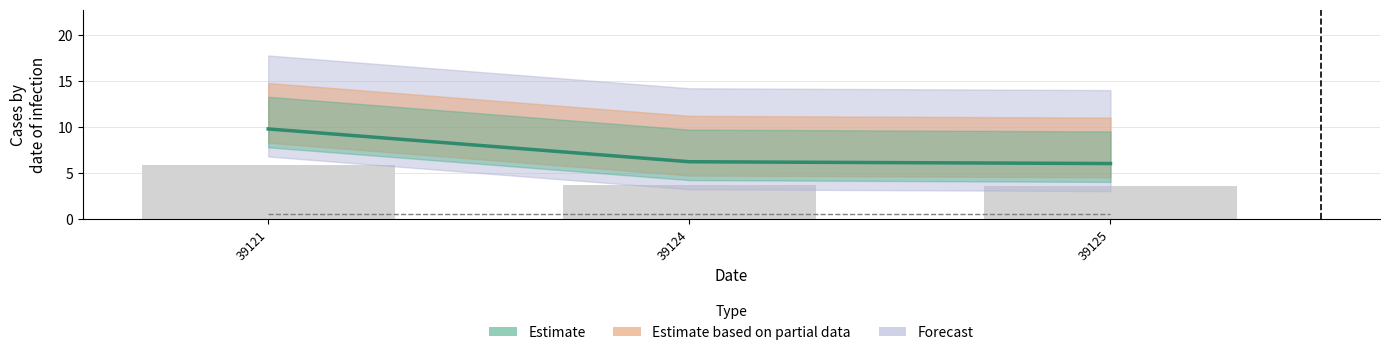

What is the difference between the maximum and second lowest values?

3.6